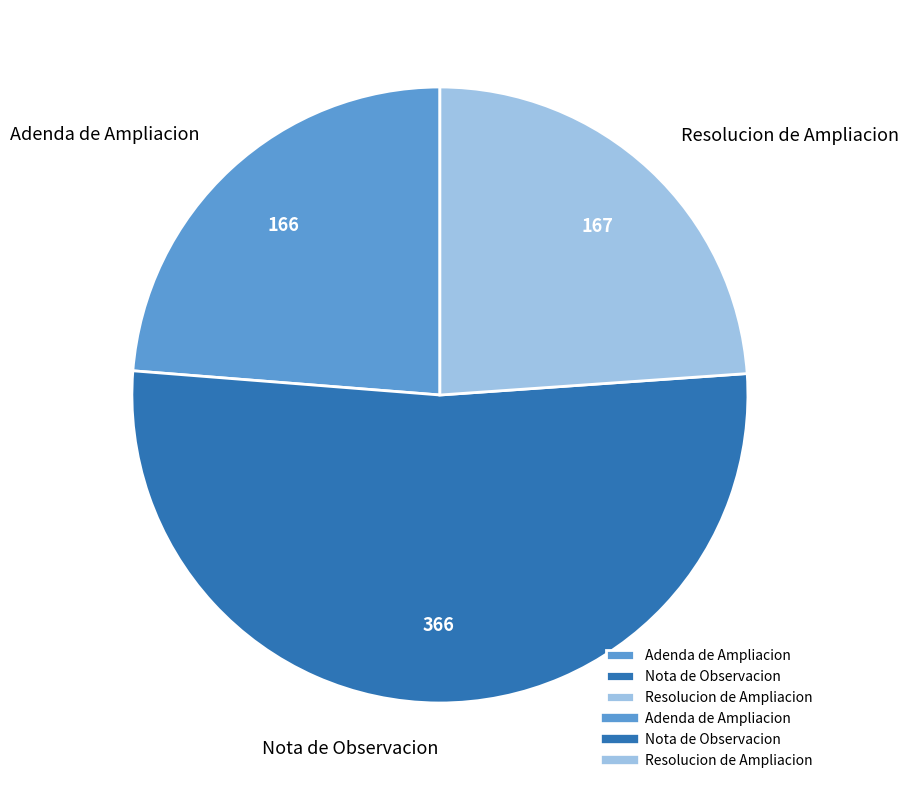

Is there any slice that represents more than half of the pie?

Yes